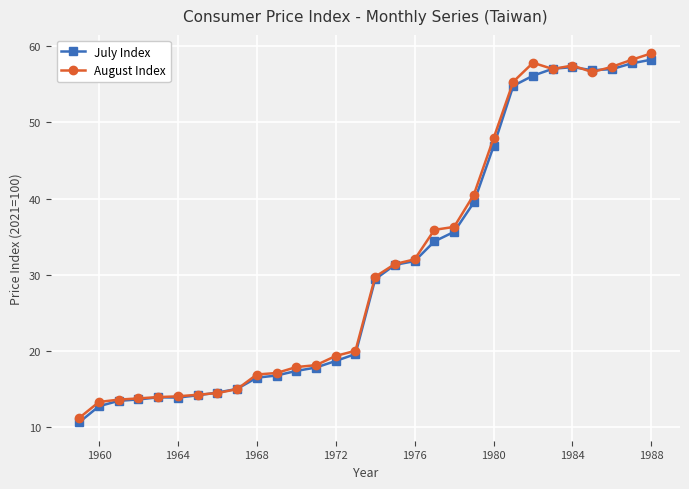

True or false: August Index has more than 0 points higher than both neighbors.

True